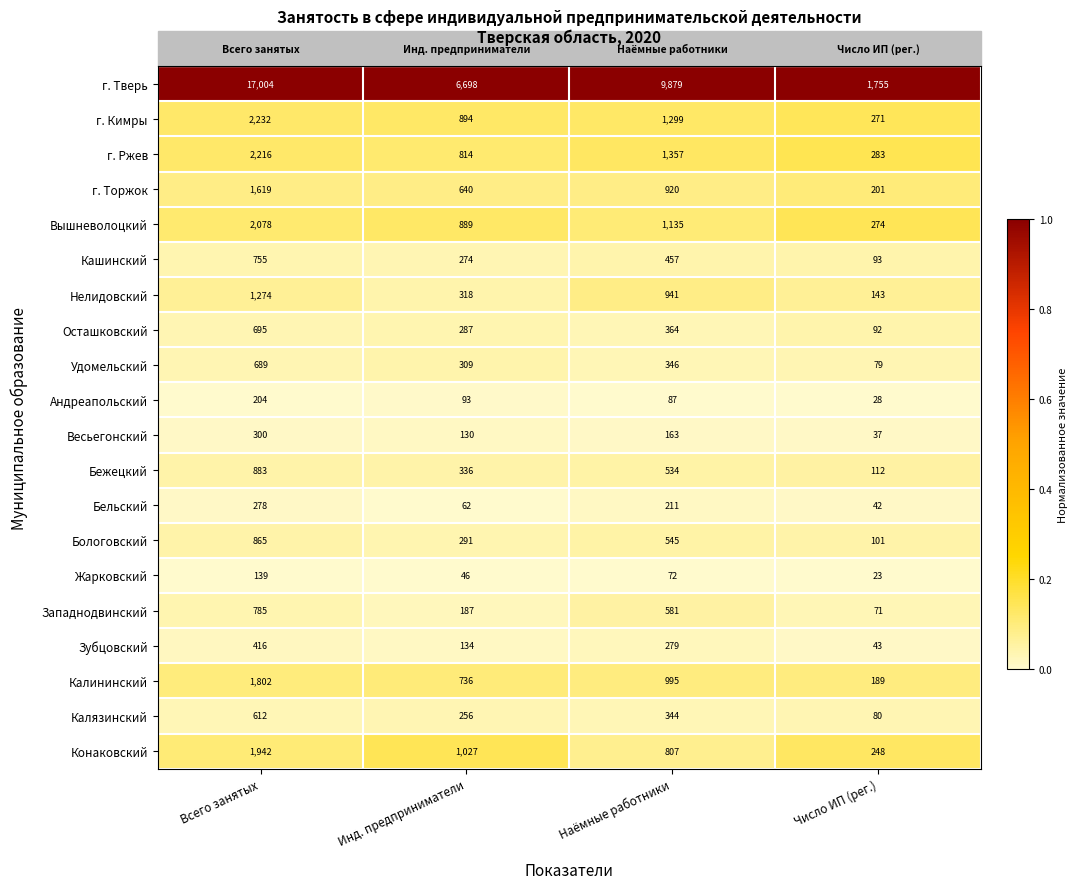

What is the difference between the г. Кимры values at Инд. предприниматели and Число ИП (рег.)?

623